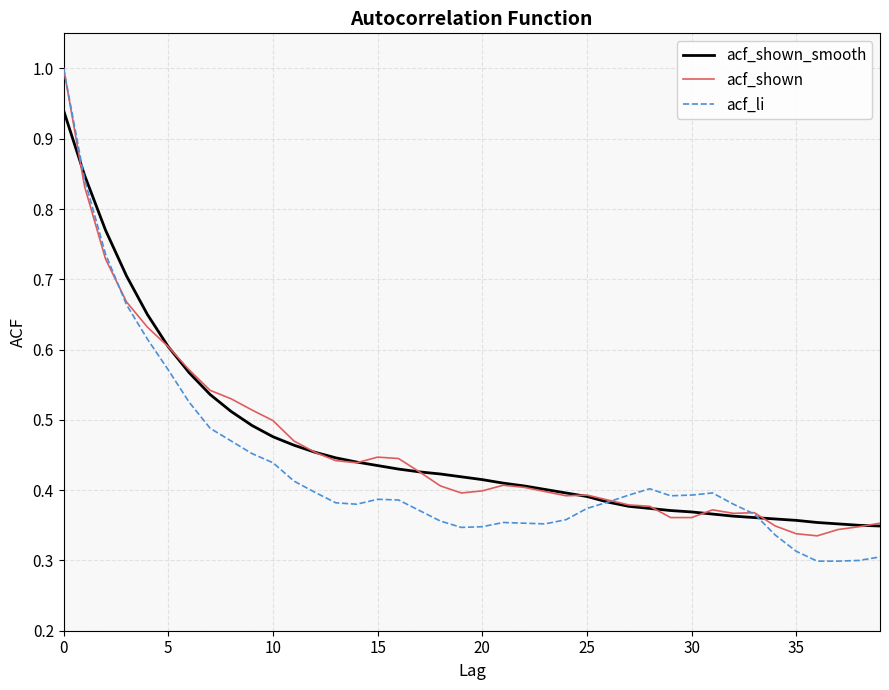

At how many categories does at least one series exceed 0?

40